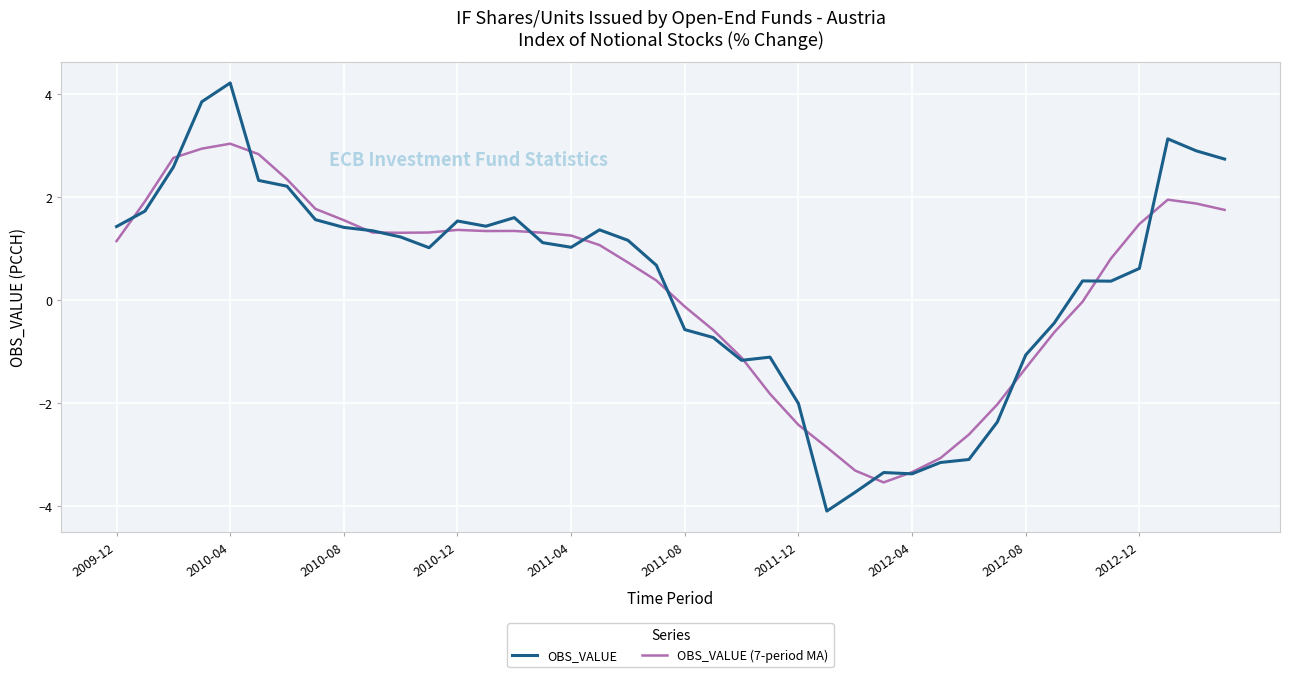

Which series has the widest spread of values?

OBS_VALUE